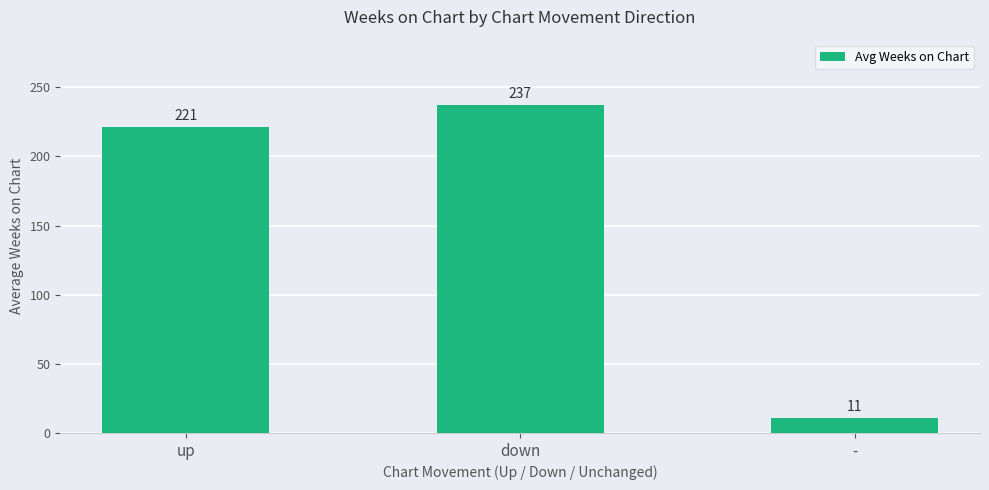

List the labels in order of value, largest first.

down, up, -